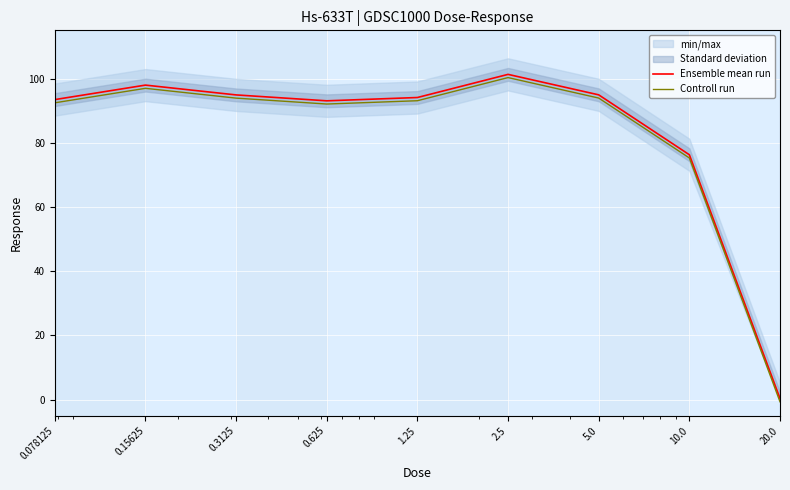

Between 10.0 and 5.0, which is larger?

5.0